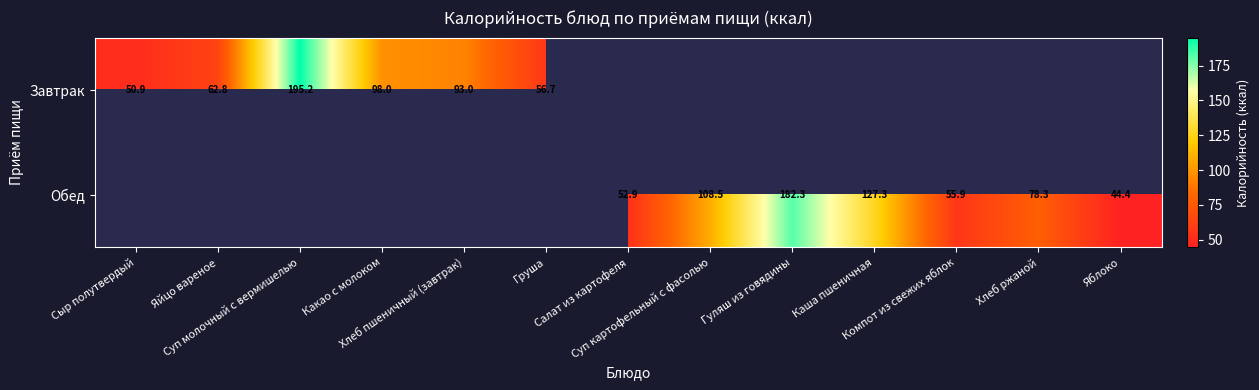

List the series in order of their overall mean, highest first.

Обед, Завтрак